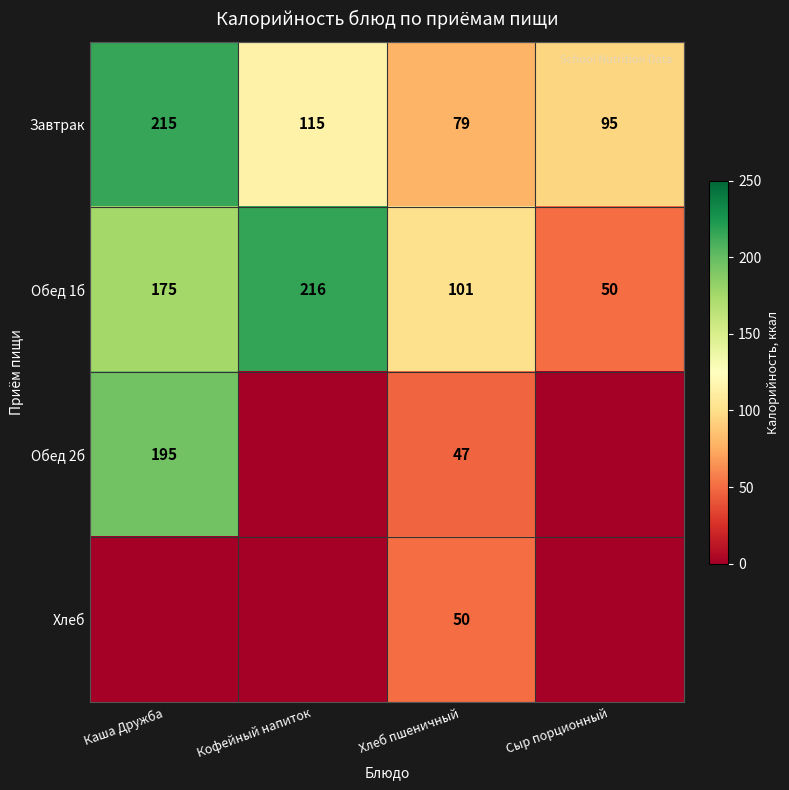

What is the approximate value of Обед 1б at Каша Дружба, to the nearest 50?

200